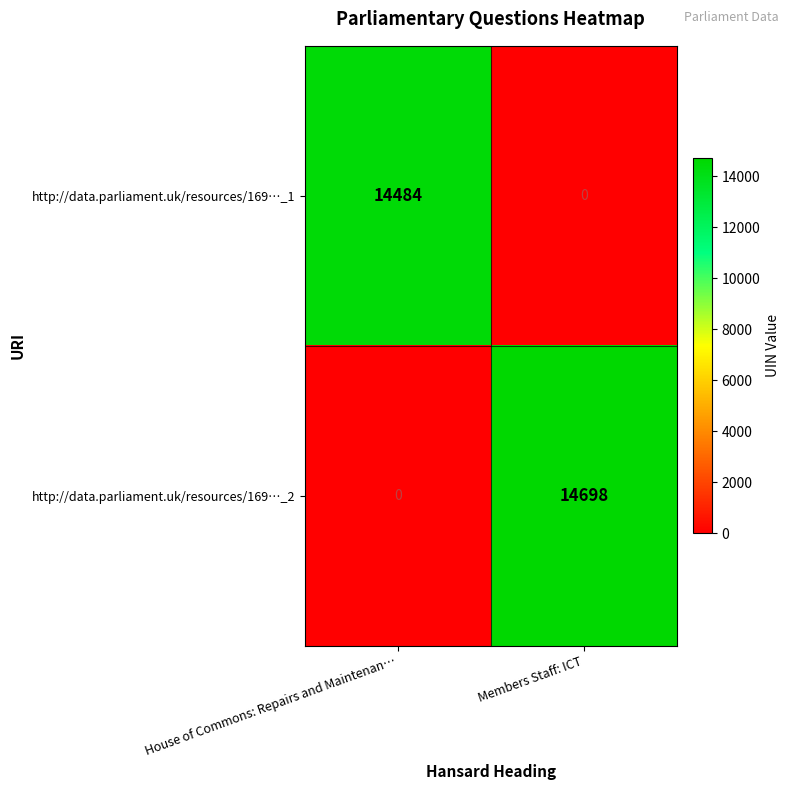

What is the difference between the http://data.parliament.uk/resources/169…_1 values at Members Staff: ICT and House of Commons: Repairs and Maintenan…?

14484